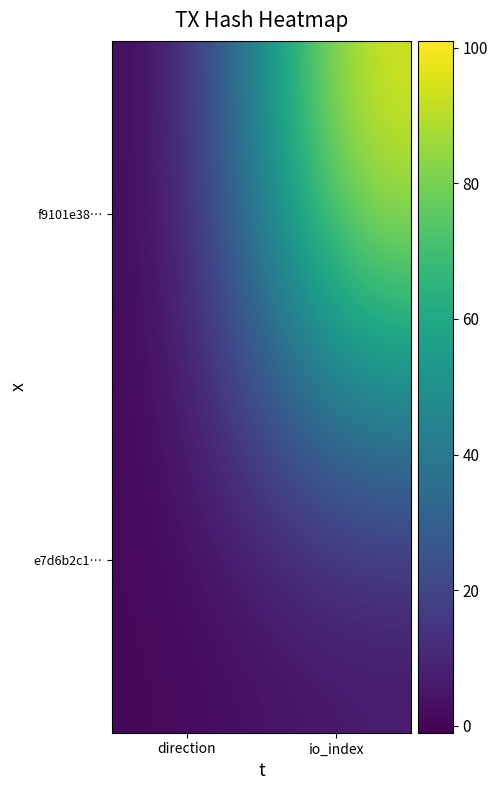

At which category is the sum across all series the highest?

io_index